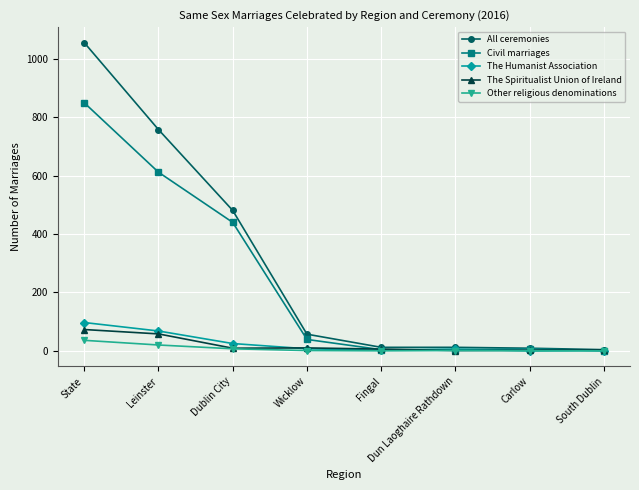

What is the spread (max minus min) of values at Dublin City?

474